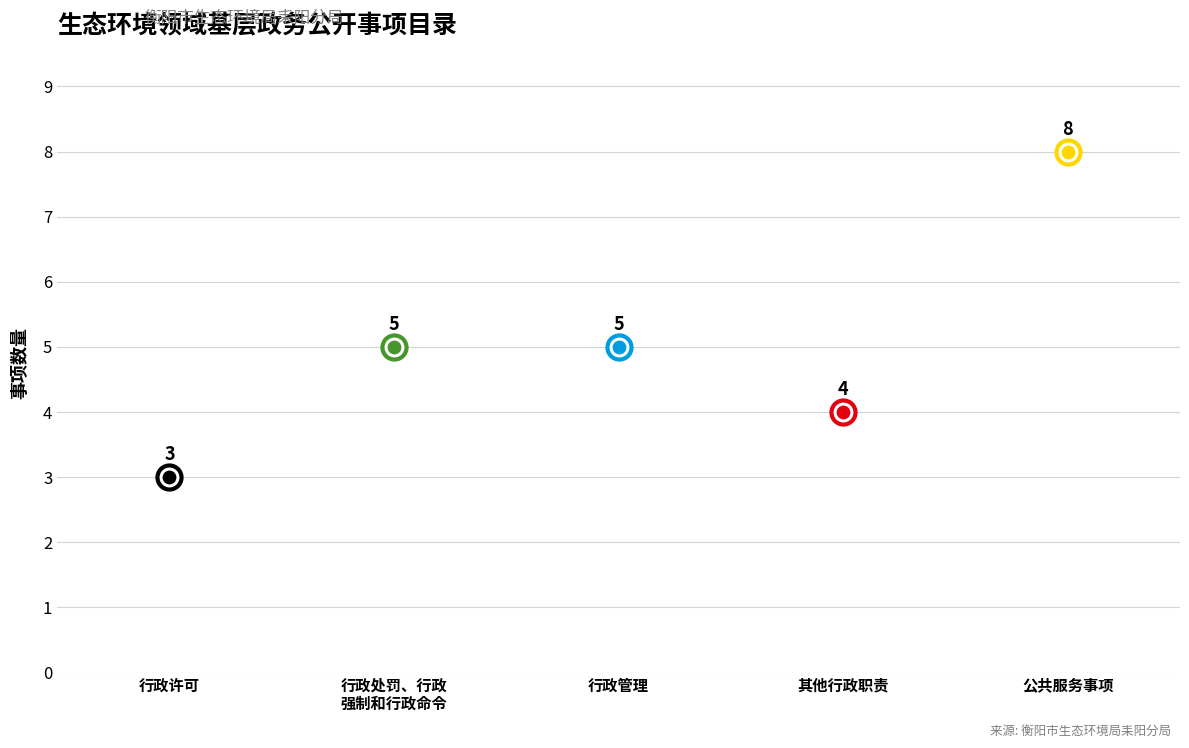

What is the change in value from 行政许可 to 行政管理?

+2